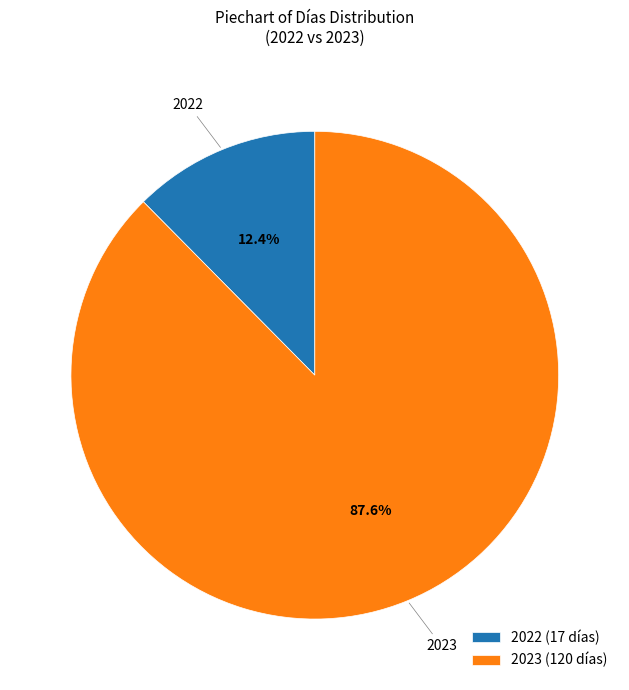

The 2022 slice represents 12% of the pie. True or false?

True